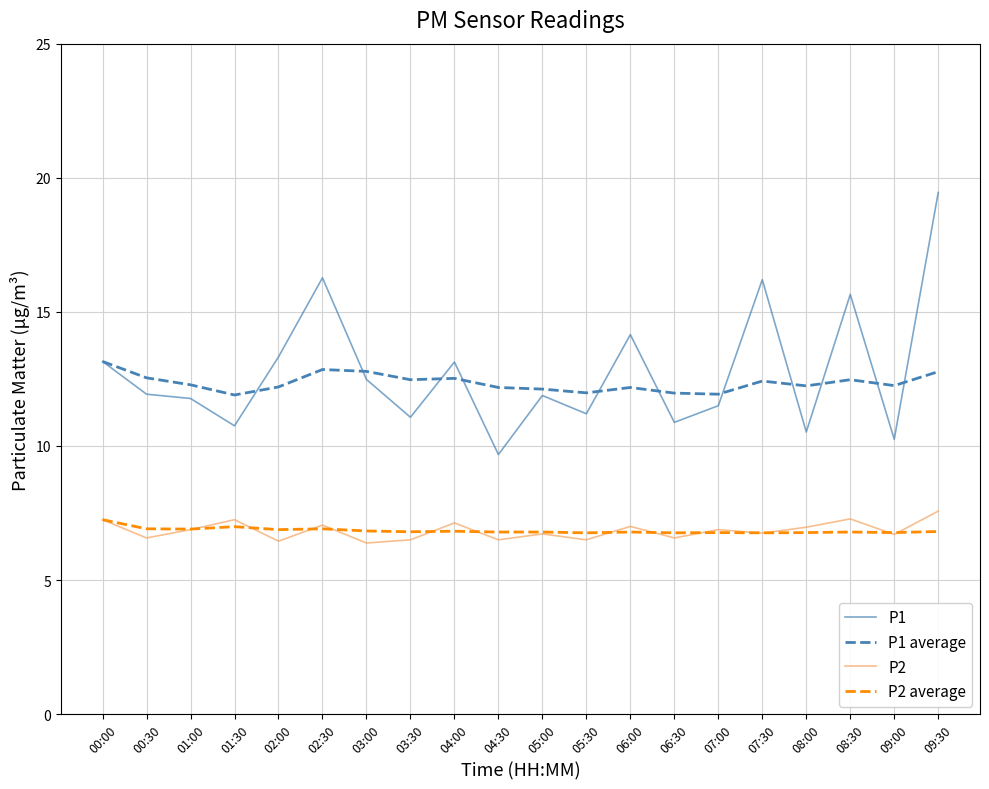

At 08:30, list the series in order from largest to smallest.

P1, P1 average, P2, P2 average